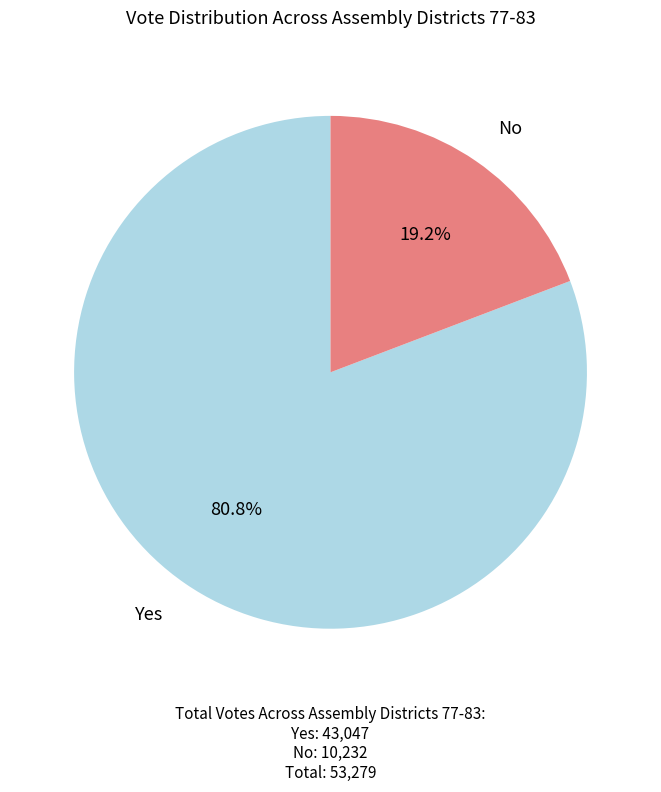

Is there any slice that represents more than half of the pie?

Yes